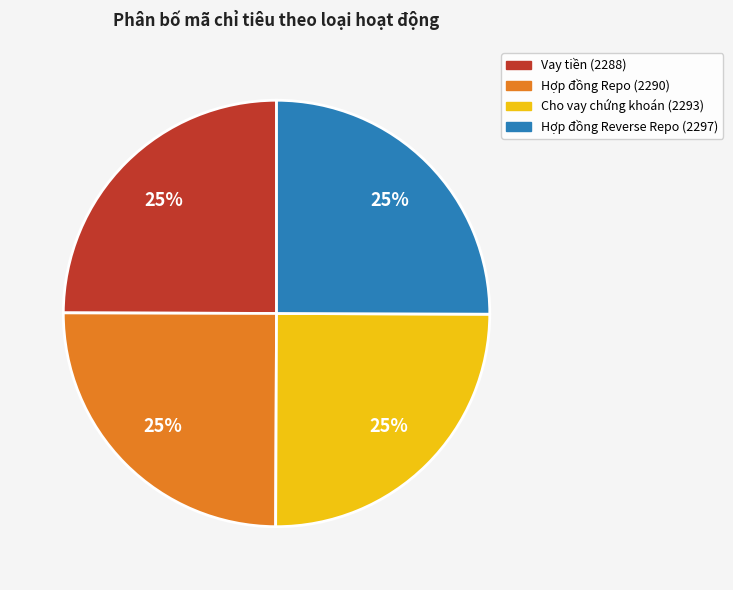

To the nearest percent, what portion does Cho vay chứng khoán (2293) represent?

25%